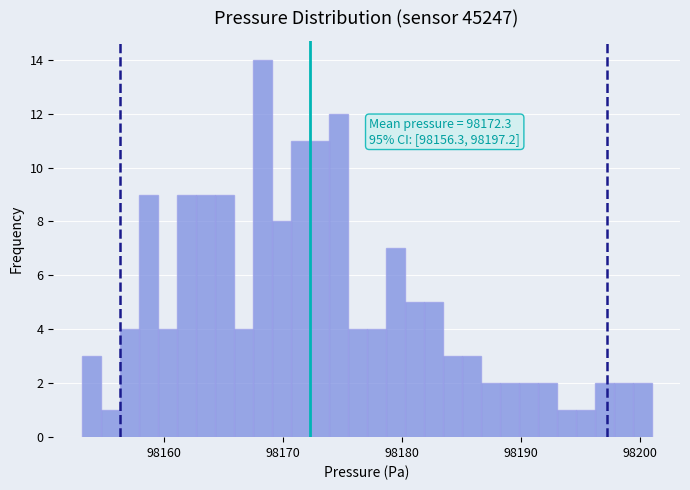

Around what value on the x-axis is the tallest bar? Give the approximate position of its centre, as read against the axis.

98168